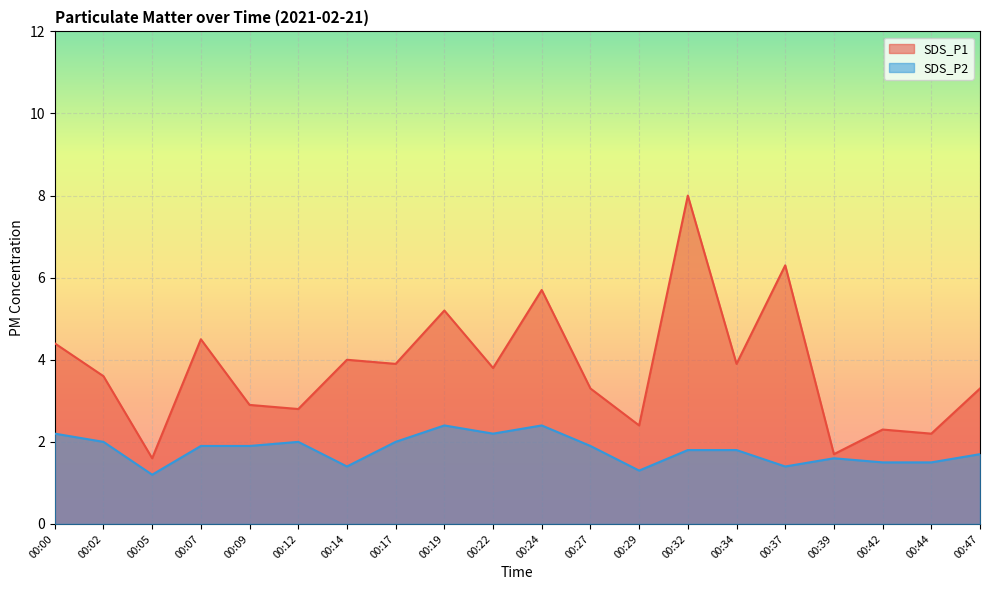

What is the difference between the highest and lowest values at 00:34?

2.1